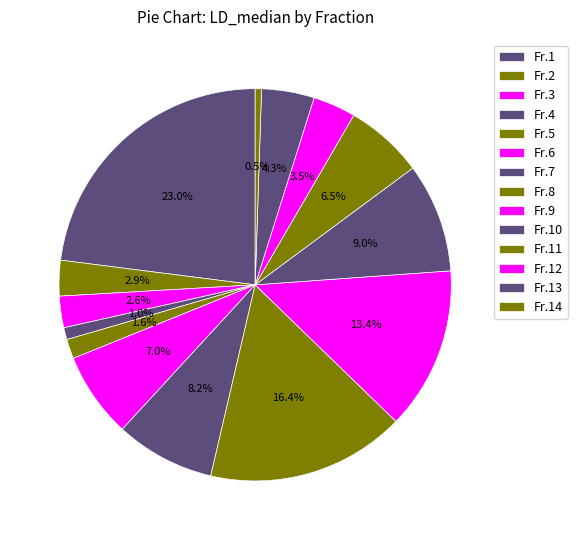

To the nearest percent, what portion does Fr.9 represent?

13%